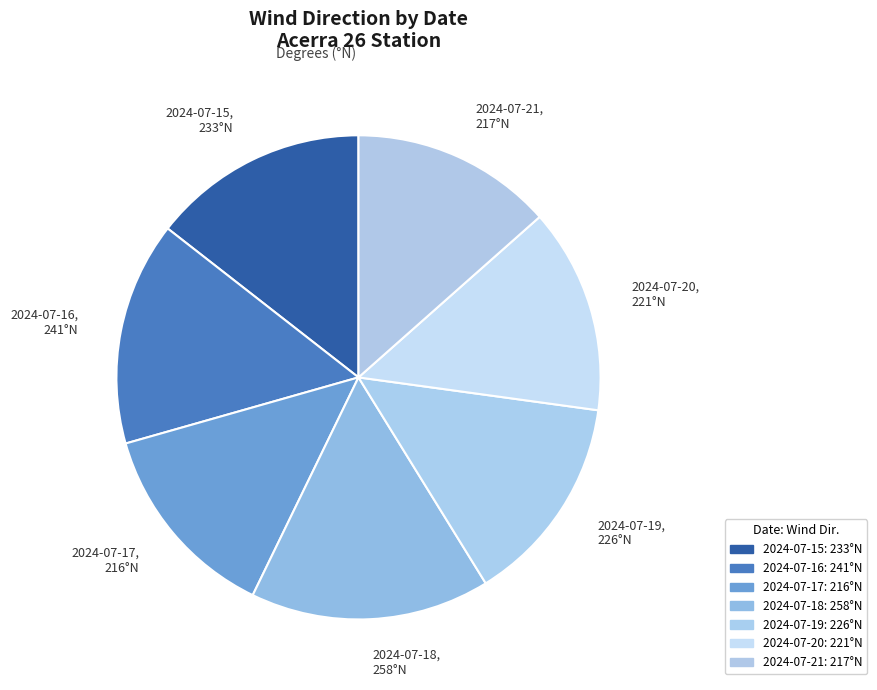

How many slices are in this pie chart?

7